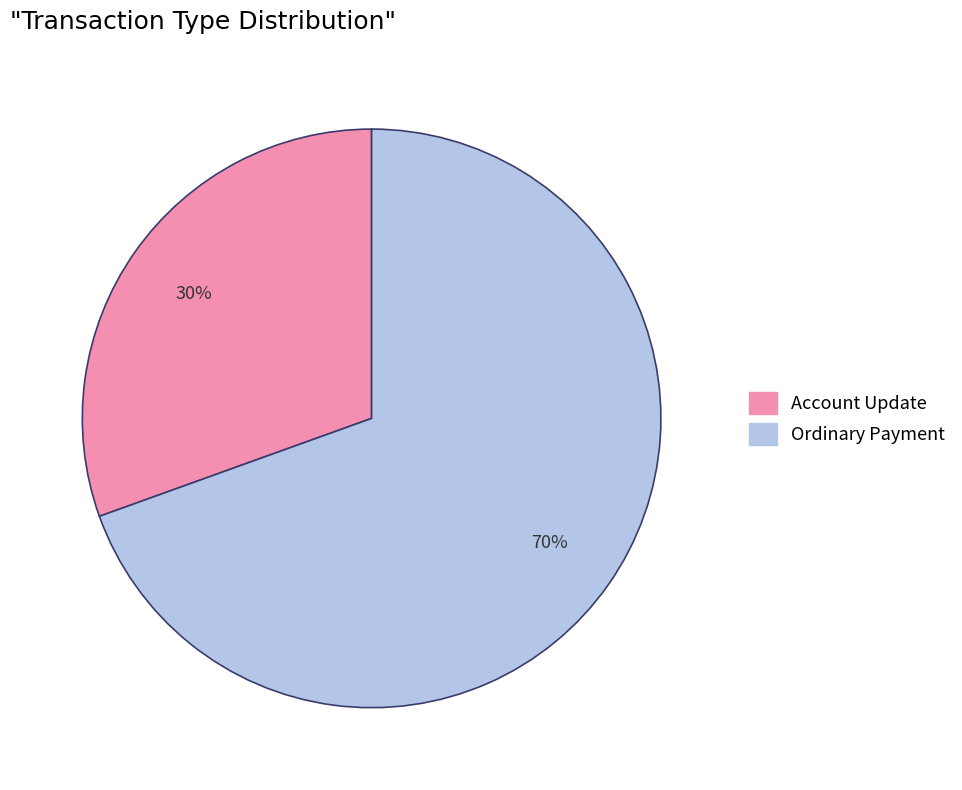

Which category accounts for the majority?

Ordinary Payment